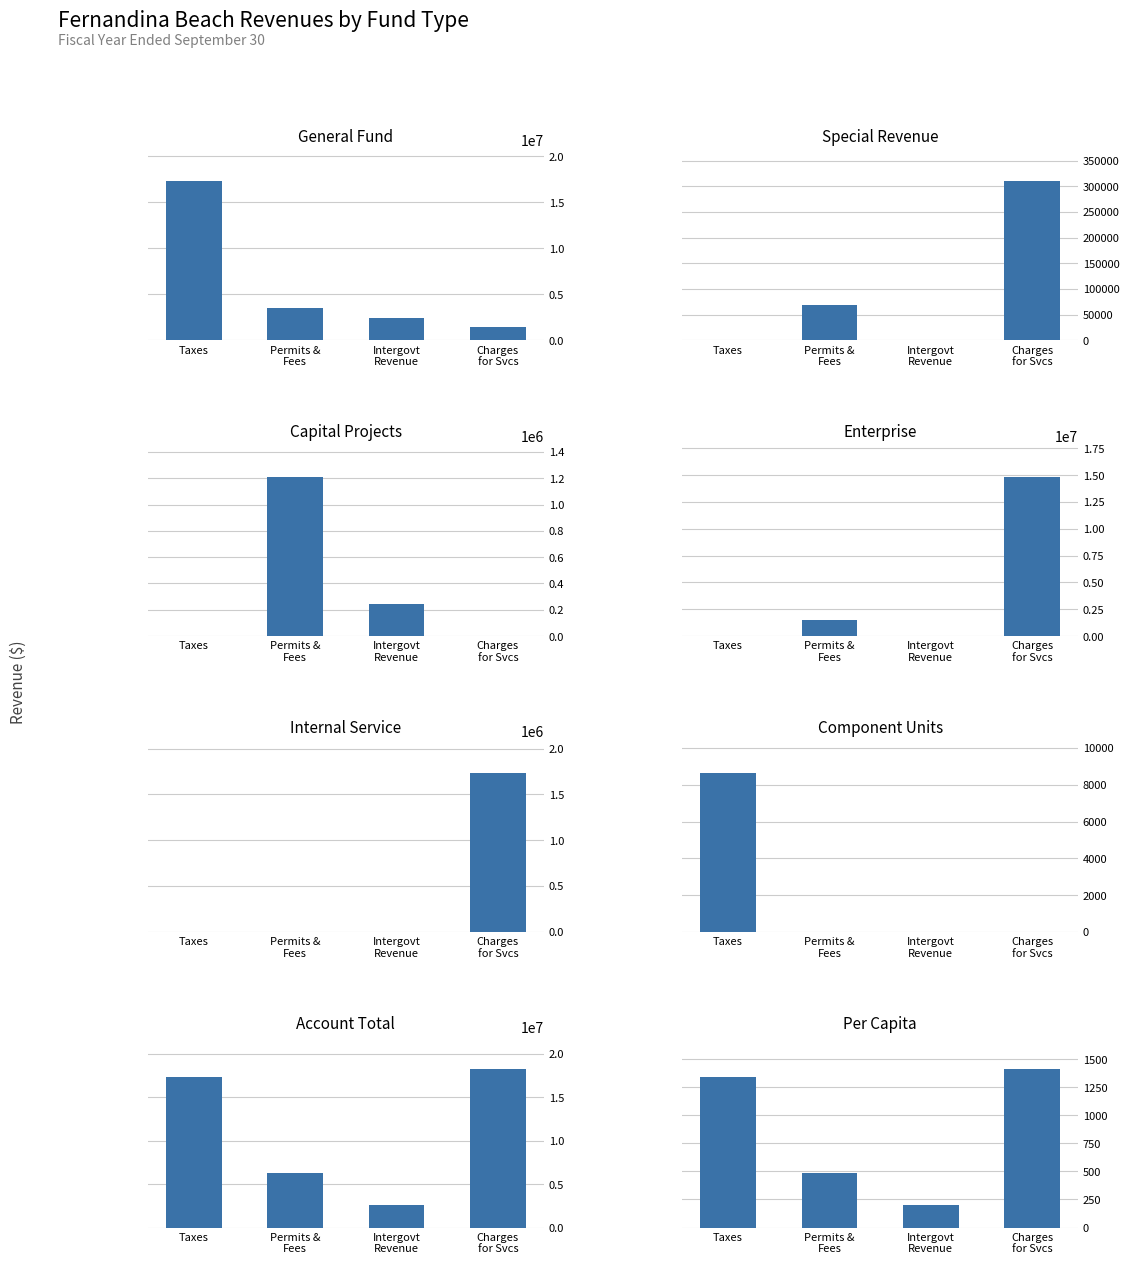

At which label is the value closest to 9304067?

Permits, Fees, and Special Assessments